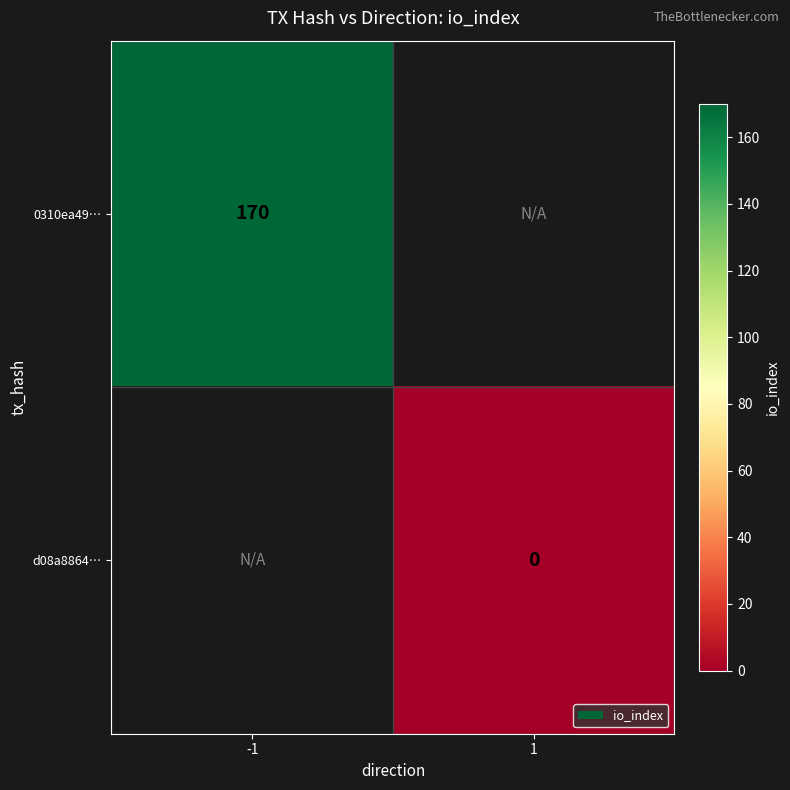

True or false: 0310ea49… has a value of 102 at -1.

False